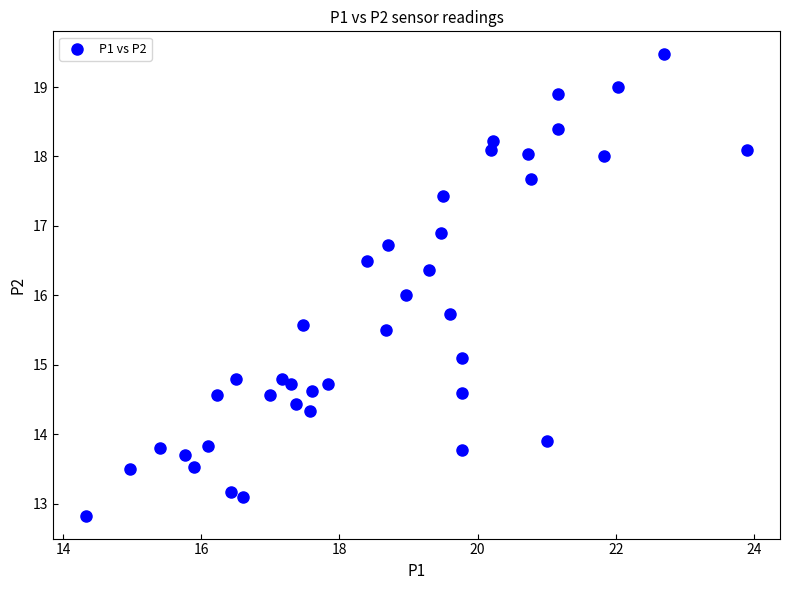

What is the range of Y values (max minus min)?

6.6